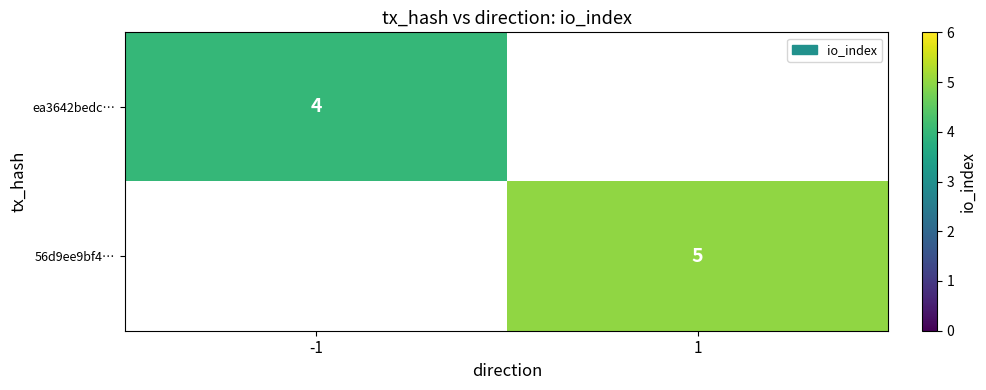

The 56d9ee9bf4… series shows 3 at 1. True or false?

False